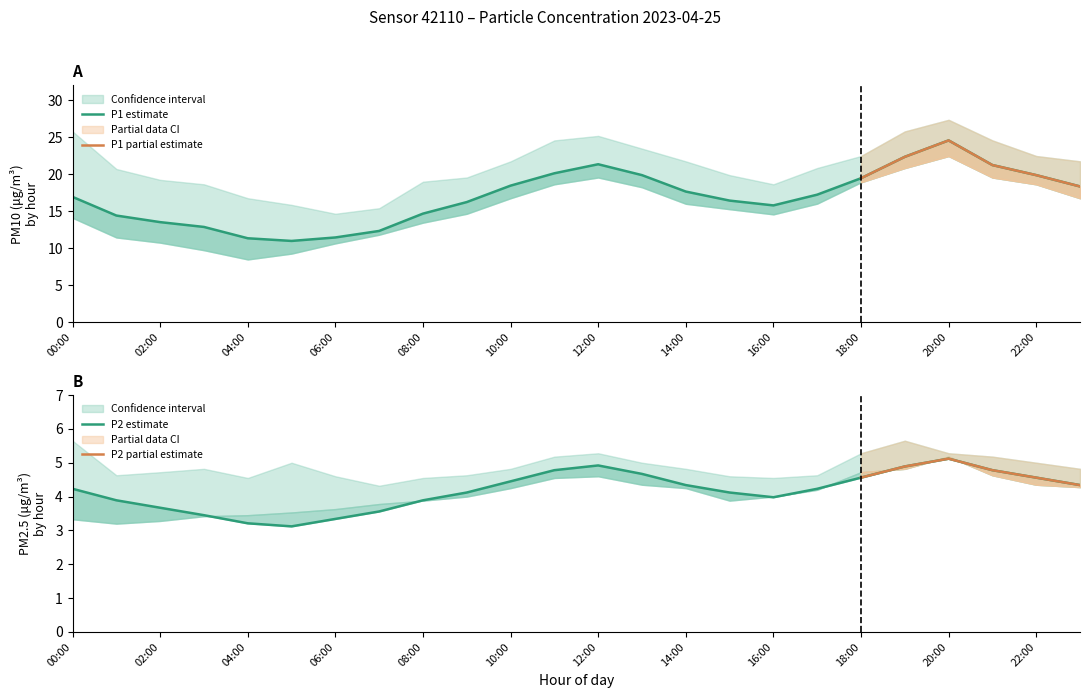

Does the chart have visible grid lines?

No